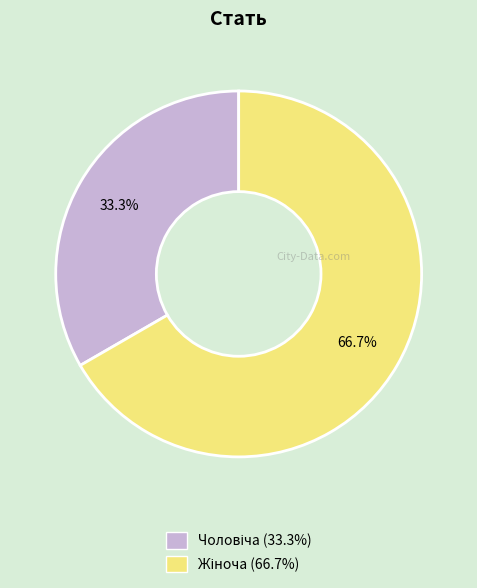

How many segments does this pie chart have?

2